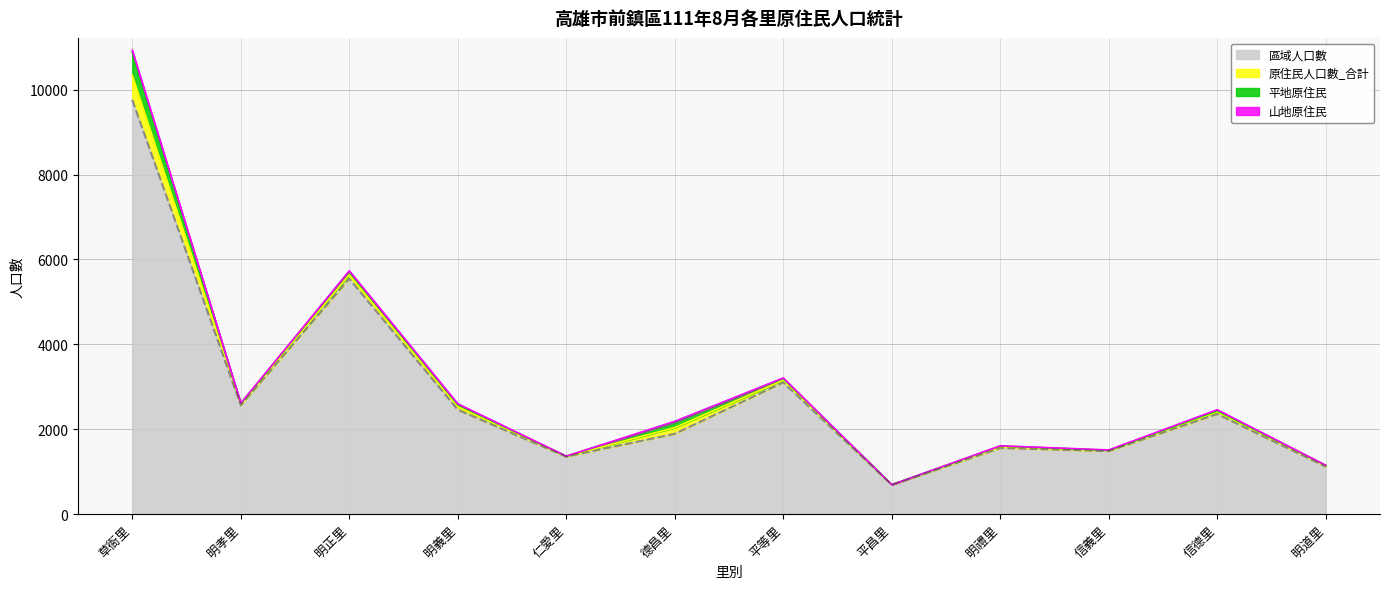

At which label is 山地原住民 closest to 24?

信德里